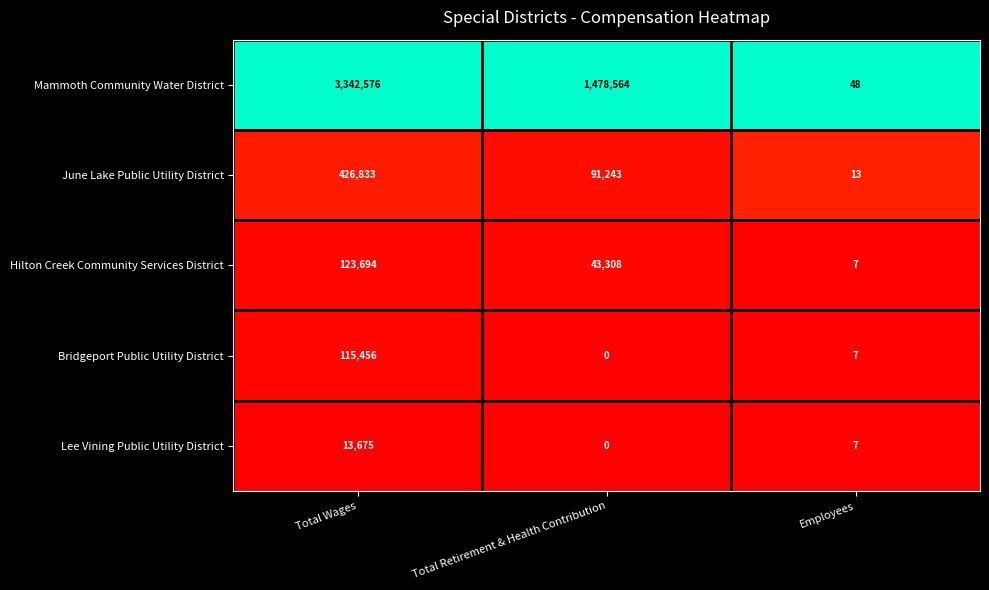

Rank the categories by Lee Vining Public Utility District value from highest to lowest.

Total Wages, Employees, Total Retirement & Health Contribution